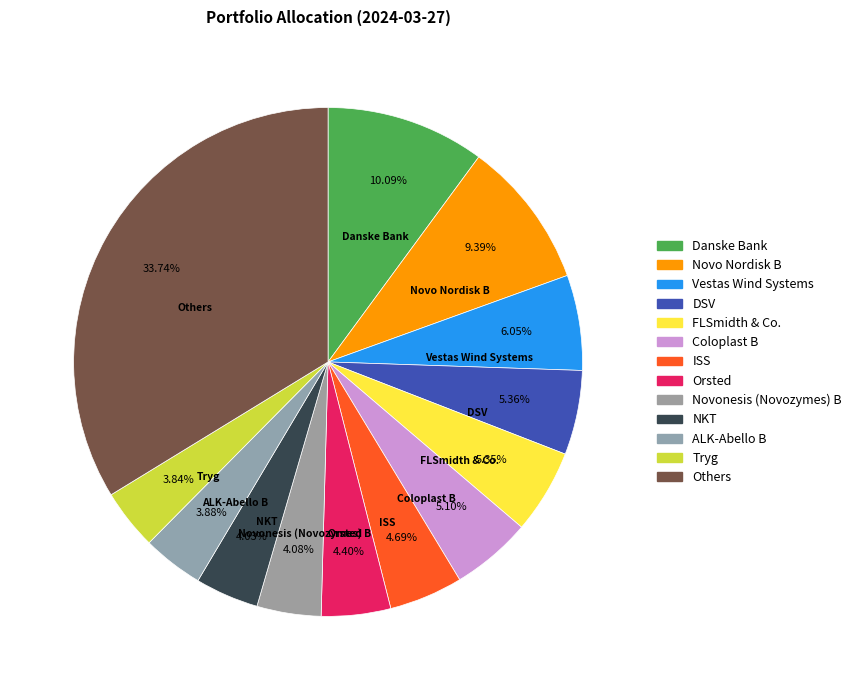

How many slices are in this pie chart?

13